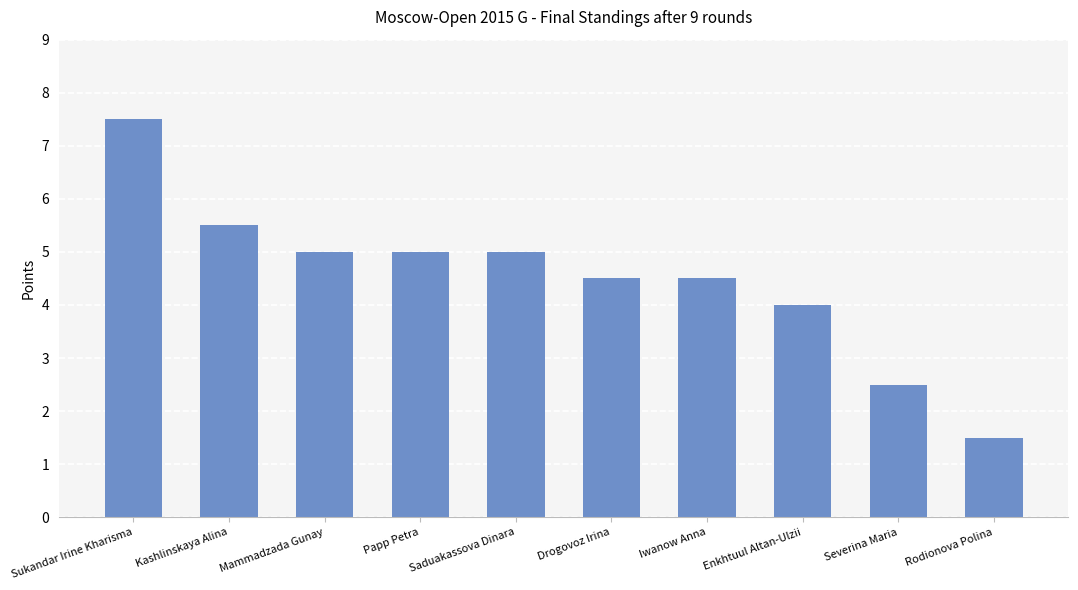

What is the difference between the values at Severina Maria and Sukandar Irine Kharisma?

5.0